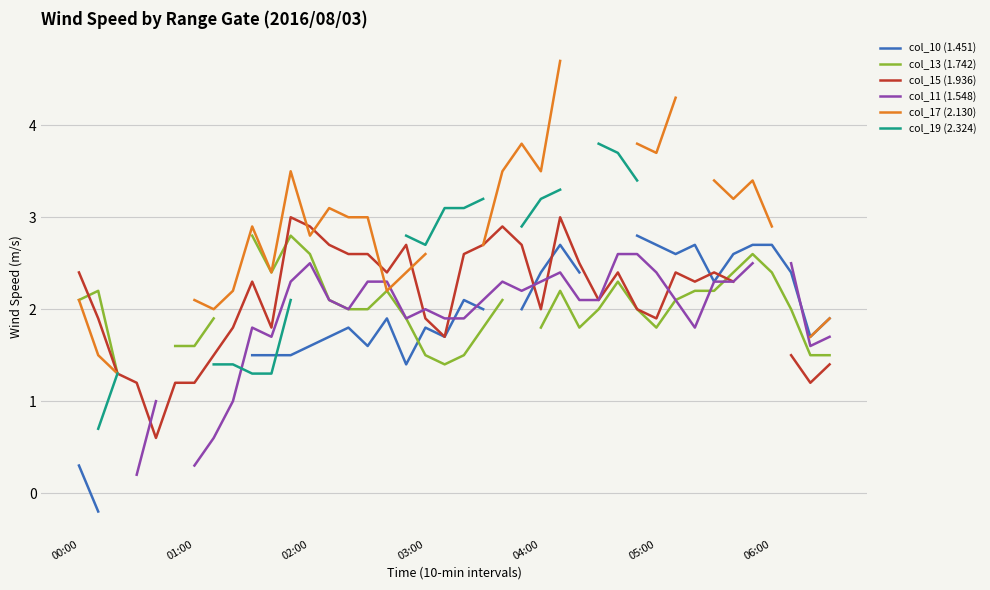

Between 10 and 19, which series saw the biggest shift?

col_19 (2.324)